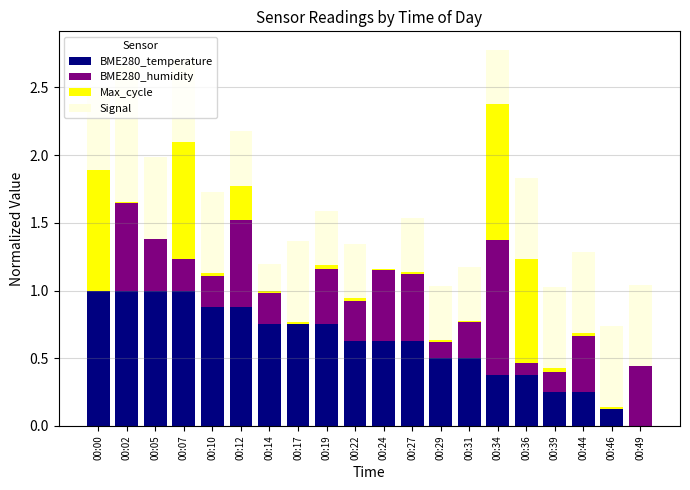

What is the maximum value for BME280_temperature?

1.0